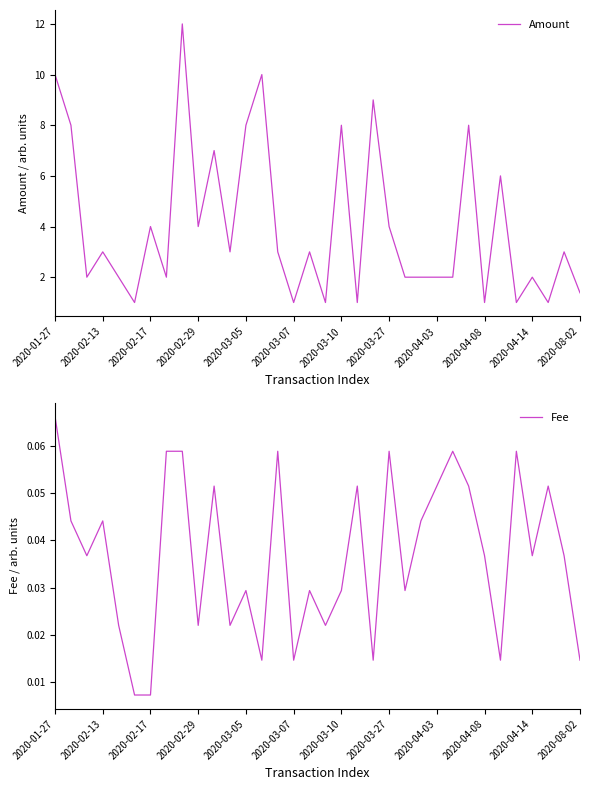

Is it true that Amount equals 6.7 at 2020-02-17?

False